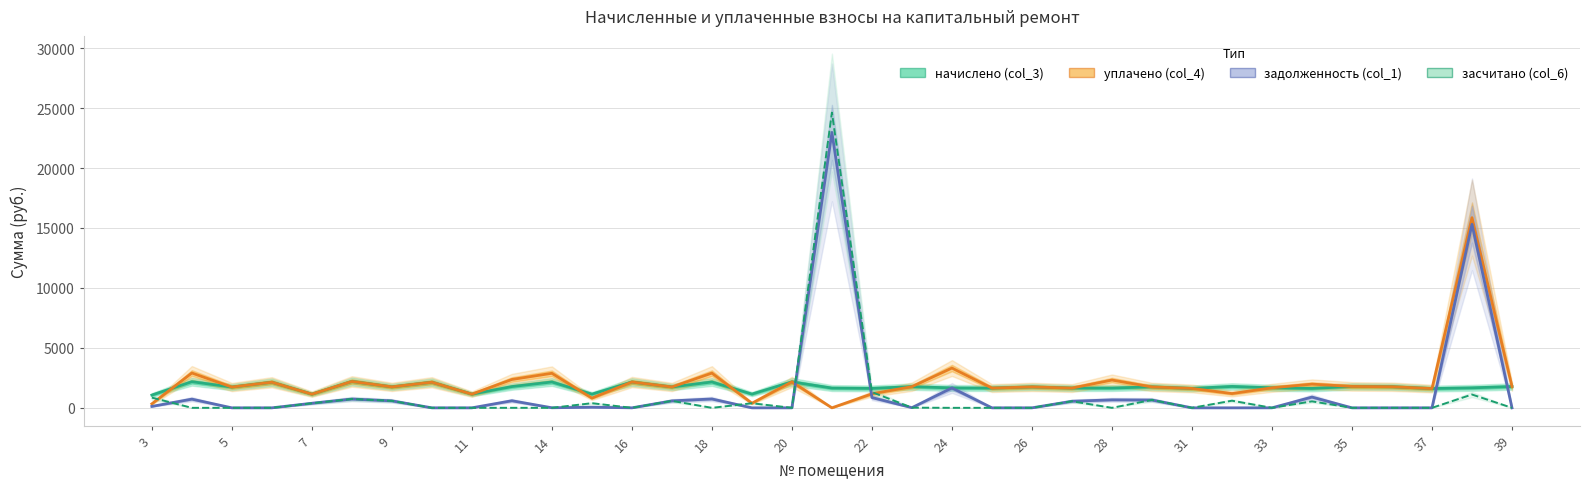

What are all the series names shown in the legend?

начислено (col_3), уплачено (col_4), задолженность (col_1), засчитано (col_6)